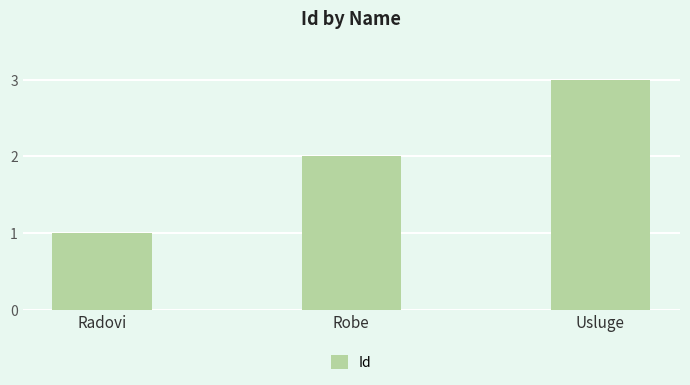

Does the chart contain stacked bars?

No